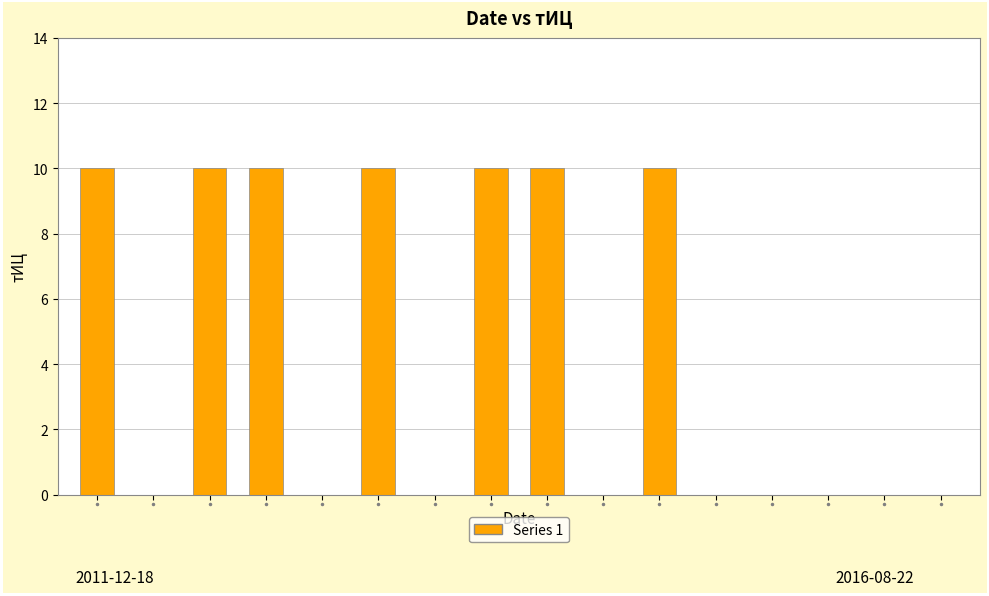

What is the maximum value shown in the chart?

10